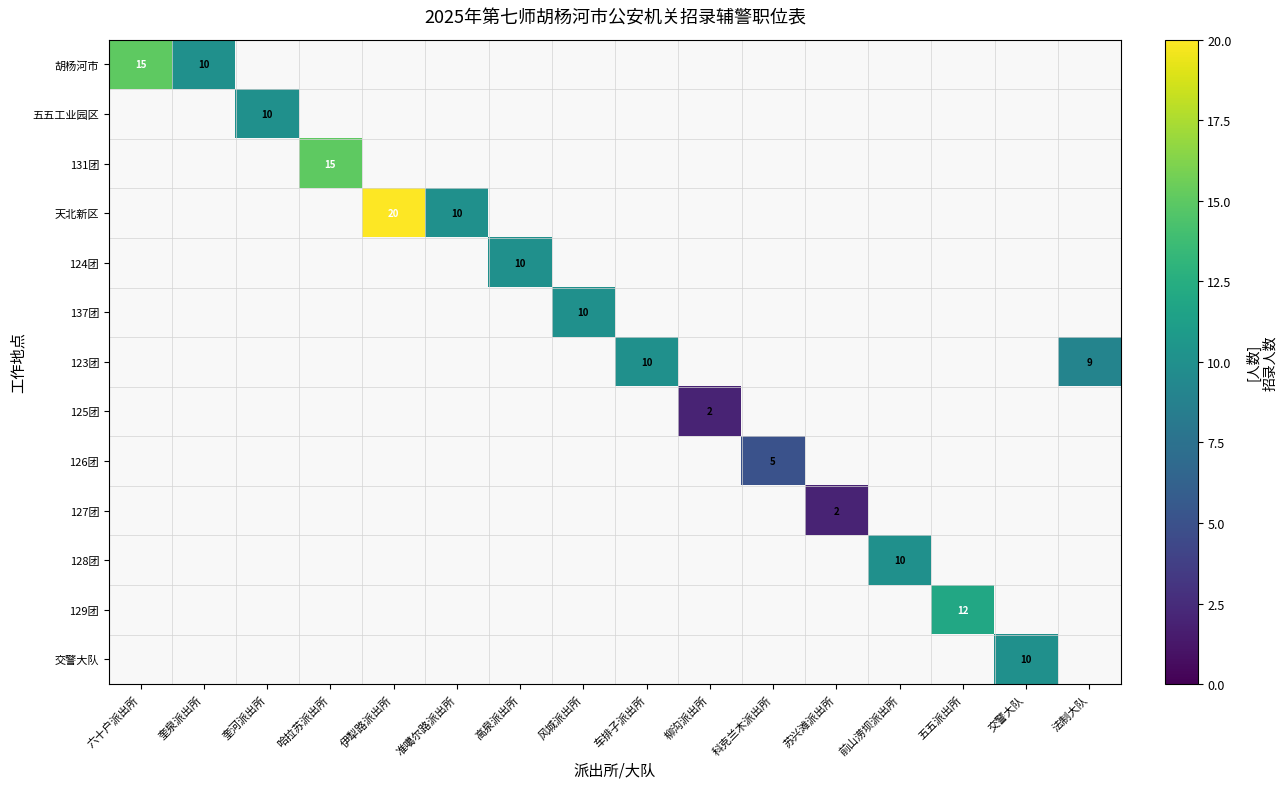

The value of 天北新区 at 准噶尔路派出所 is 4. True or false?

False